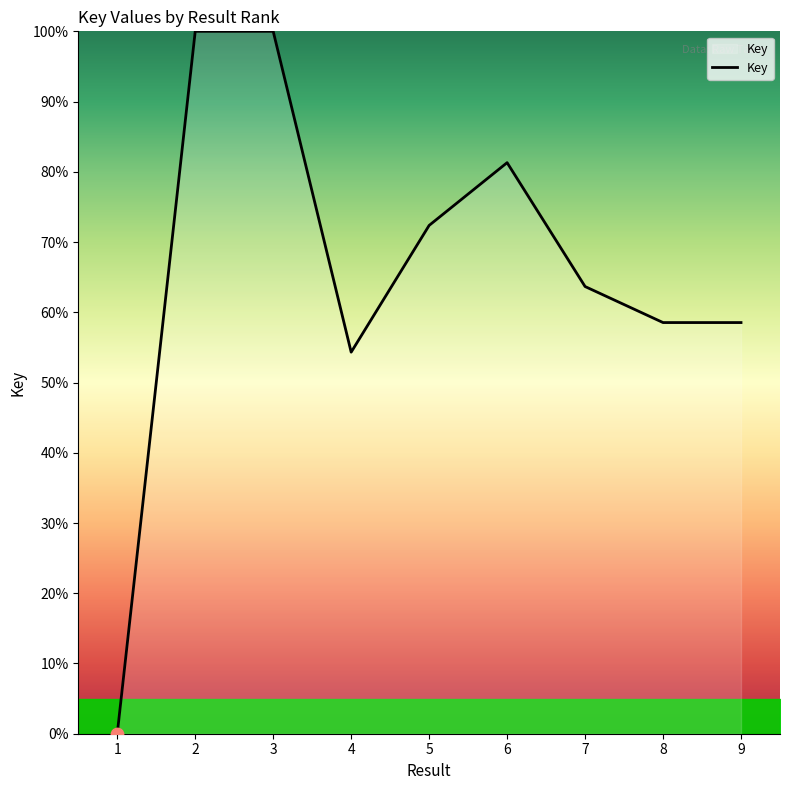

Between 3 and 9, which is larger?

3